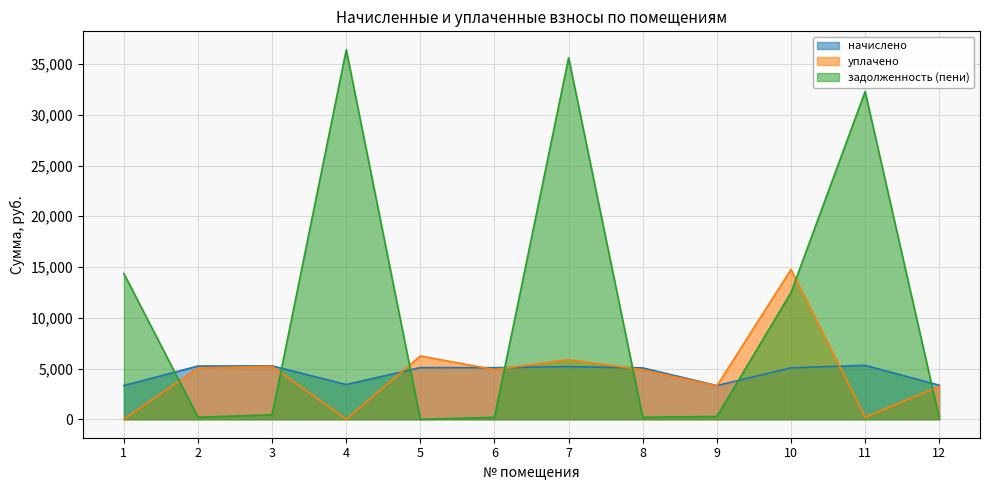

Reading left to right, what are all the values shown in this chart?

начислено: 1=3324.7	2=5242.8	3=5258.8	4=3420.6	5=5090.9	6=5083.0	7=5186.8	8=5059.0	9=3316.7	10=5066.9	11=5314.7	12=3356.6
уплачено: 1=0.0	2=5046.8	3=5214.0	4=0.0	5=6233.5	6=4893.0	7=5868.1	8=4869.9	9=3287.5	10=14753.6	11=200.0	12=3231.2
задолженность (пени): 1=14356.8	2=196.0	3=438.2	4=36404.9	5=0.0	6=190.0	7=35619.9	8=189.1	9=276.4	10=12481.8	11=32285.1	12=125.5